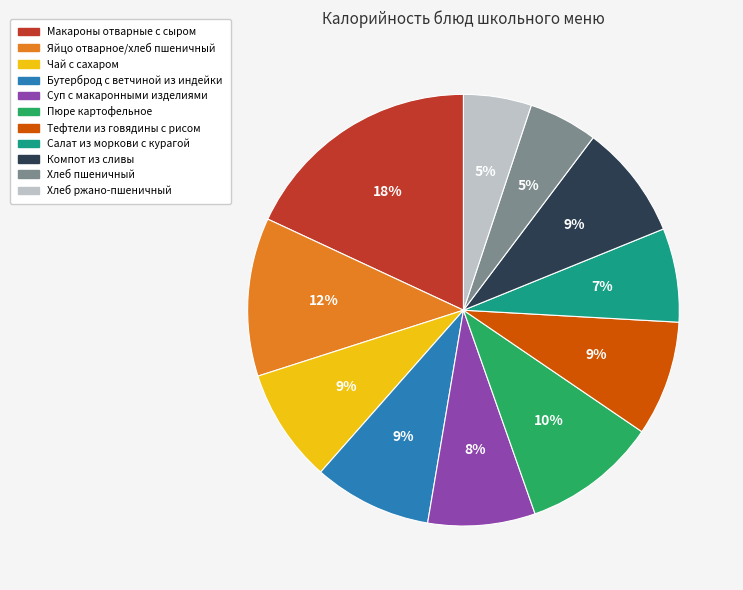

What is the ratio of the value at Компот из сливы to the value at Бутерброд с ветчиной из индейки?

1.0